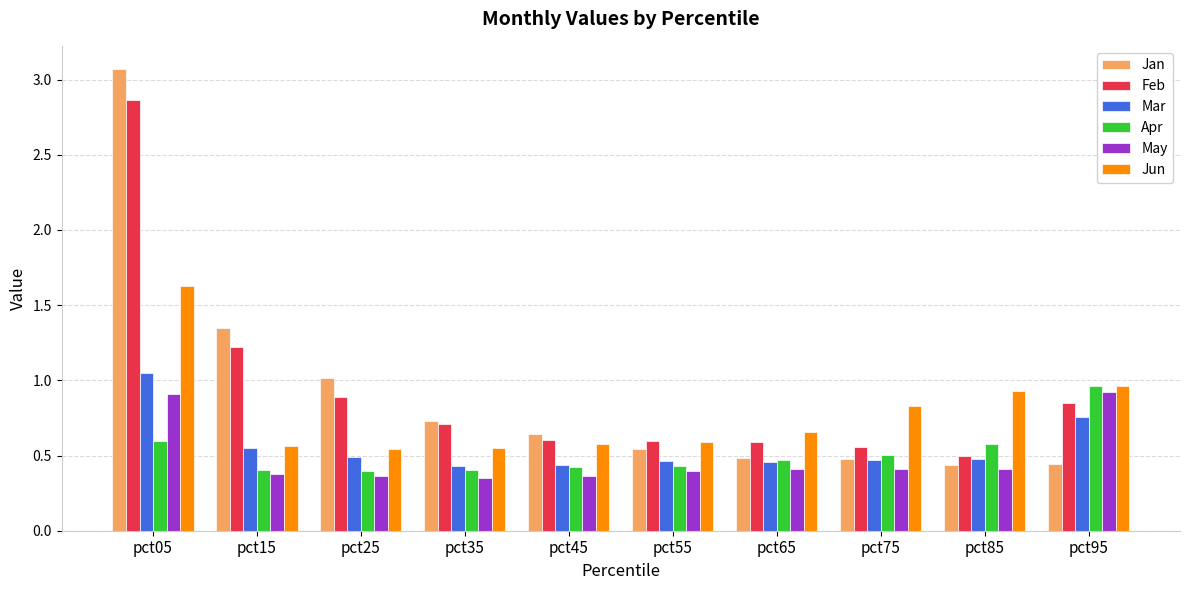

Between pct15 and pct75, which series saw the biggest shift?

Jan